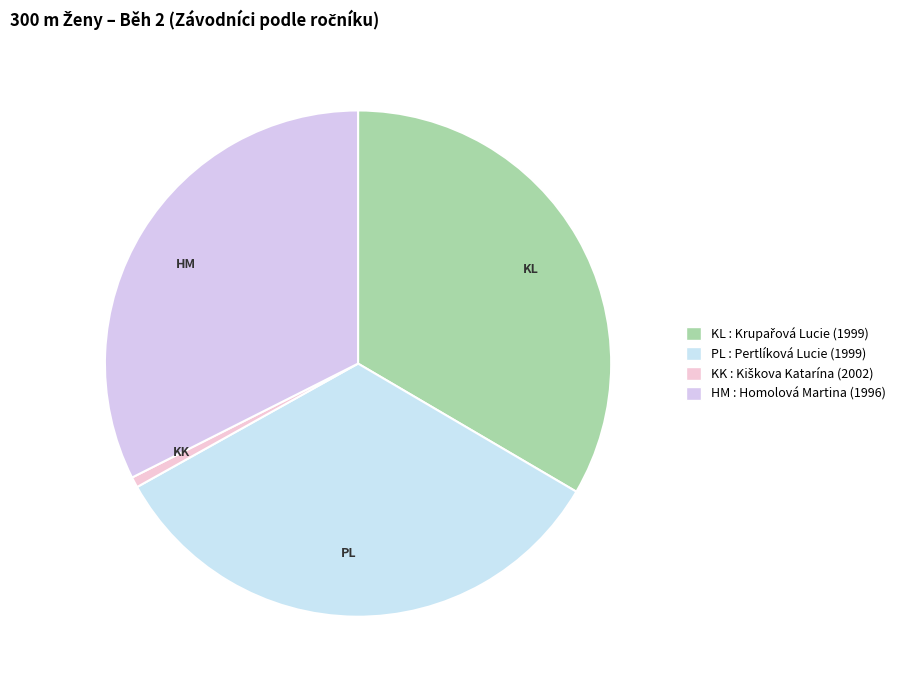

What is the smallest slice in the pie chart?

KK